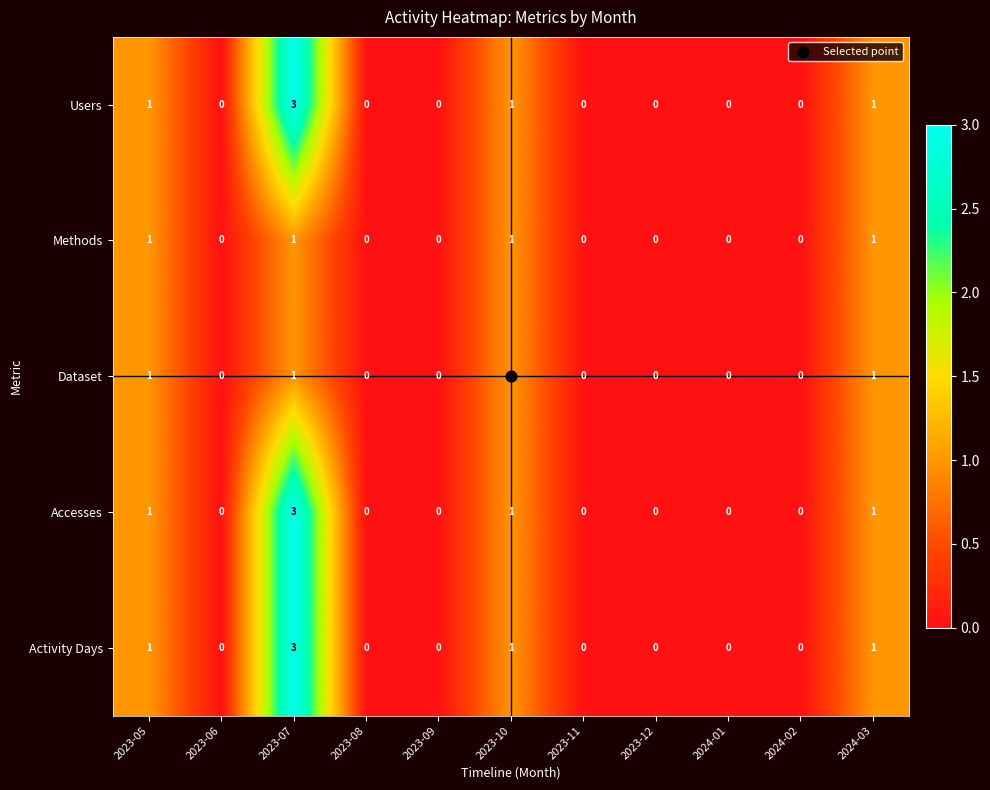

At which category is the sum across all series the highest?

2023-07